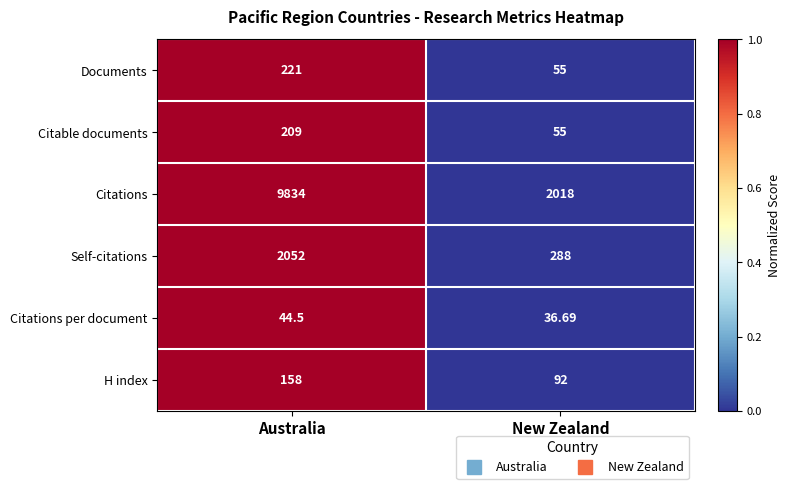

How many data points does each series have?

2